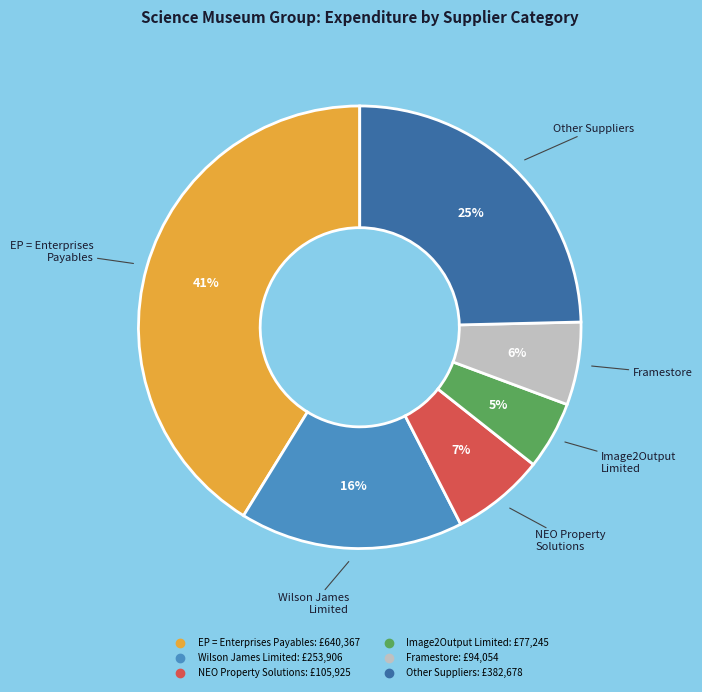

Does any single category account for the majority?

No